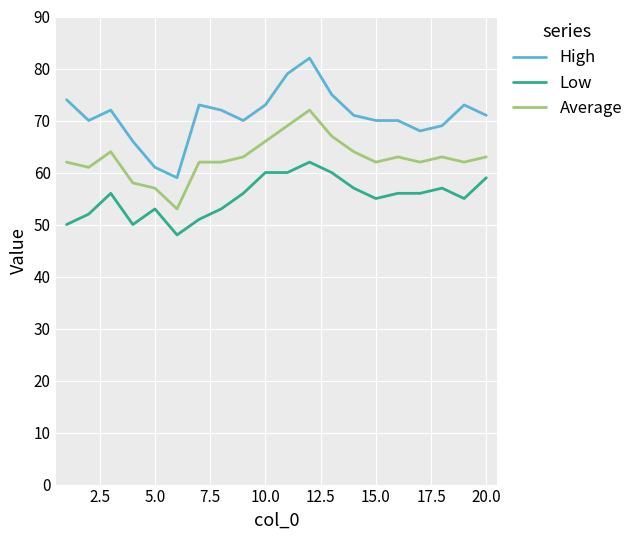

What are all the series names shown in the legend?

High, Low, Average